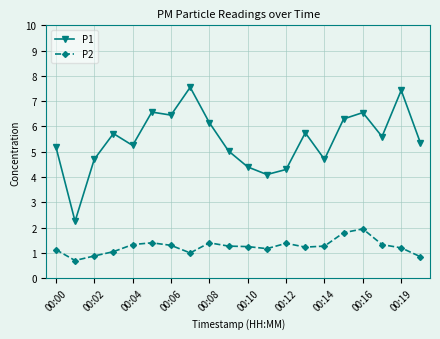

What is the average value of the P2 series?

1.2